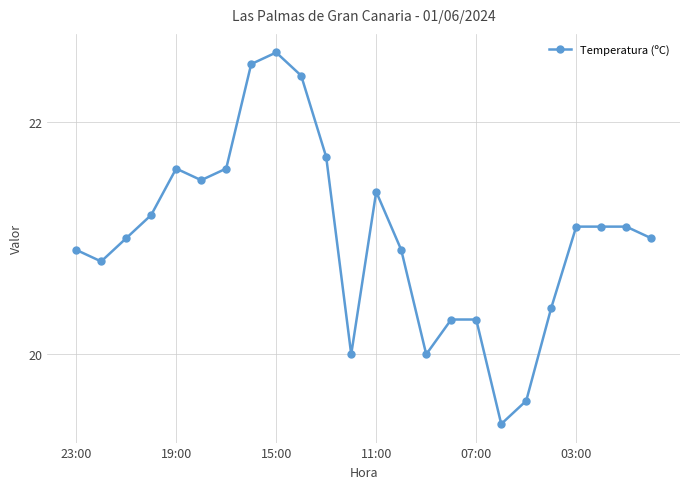

True or false: the data has more than 1 interior local peaks.

True